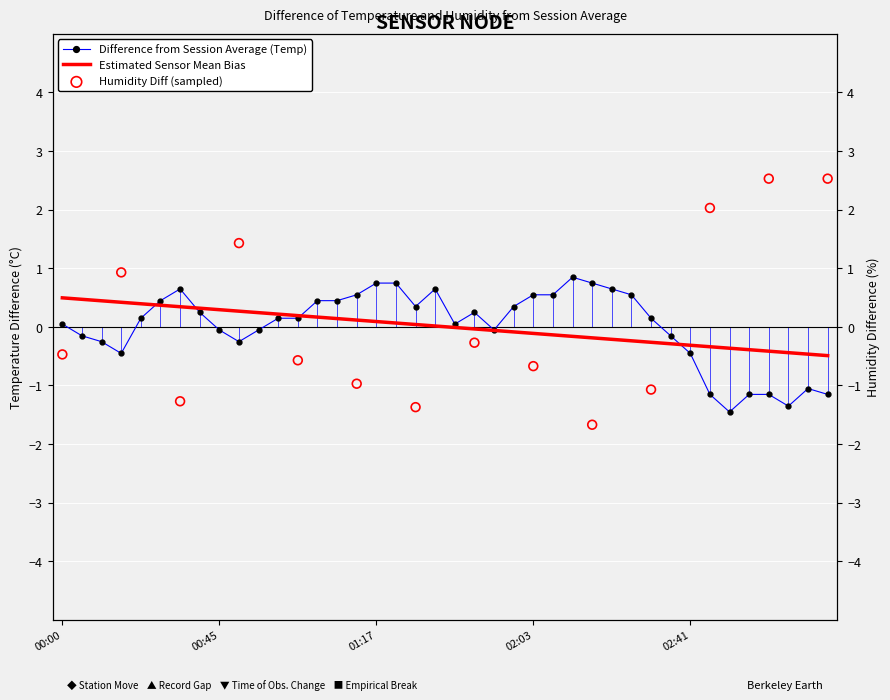

What is the change in value from 2021/12/06 00:51 to 2021/12/06 03:21?

-0.8